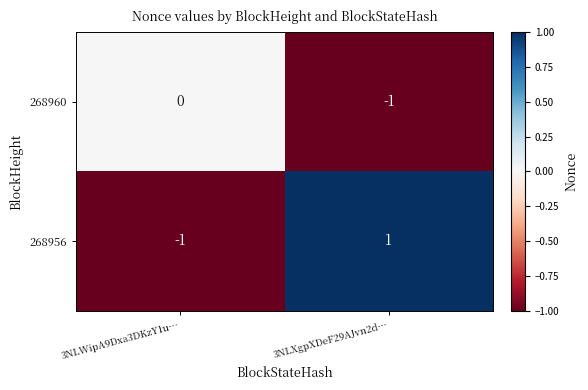

How many categories are shown in the chart?

2